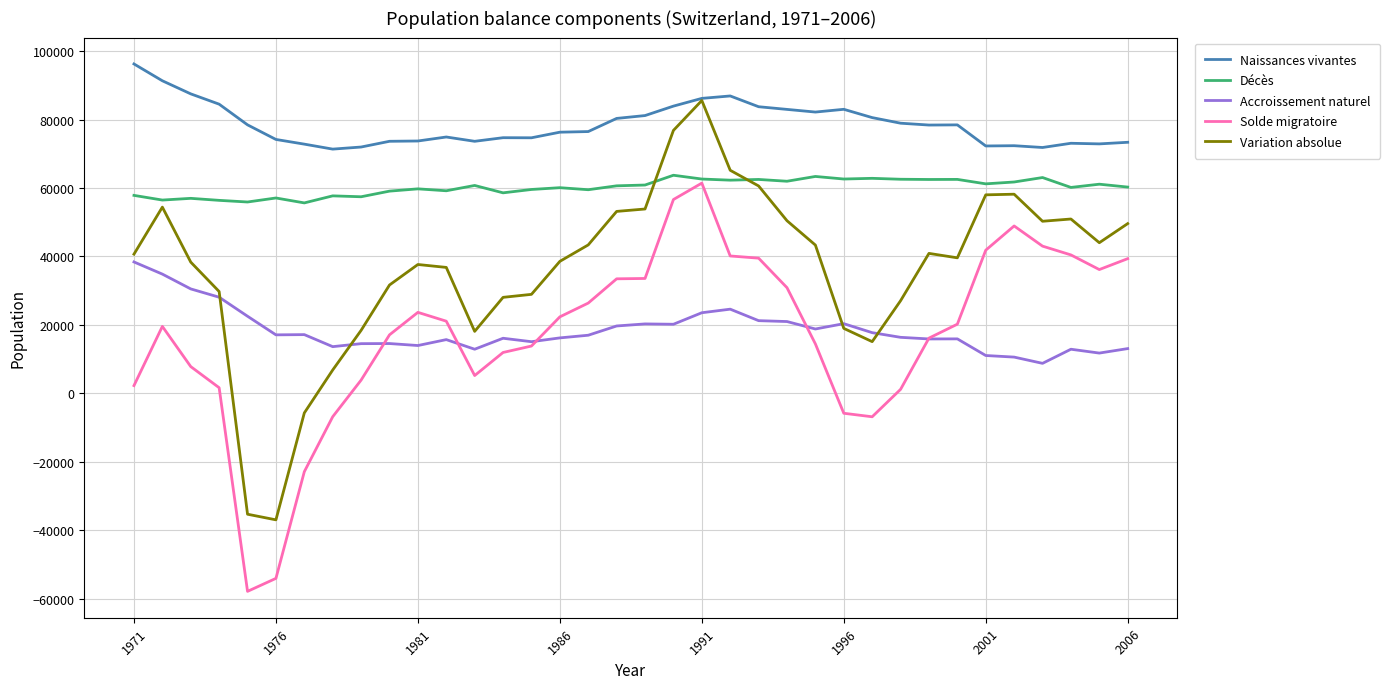

What is the lowest value of the Variation absolue series?

-36949